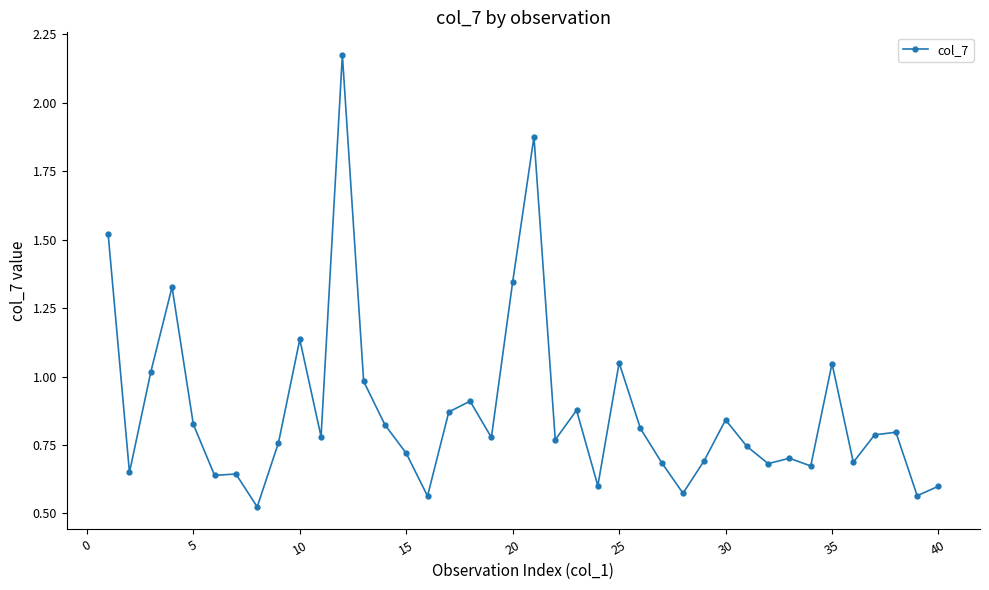

True or false: there are more than 0 points higher than both neighbors.

True